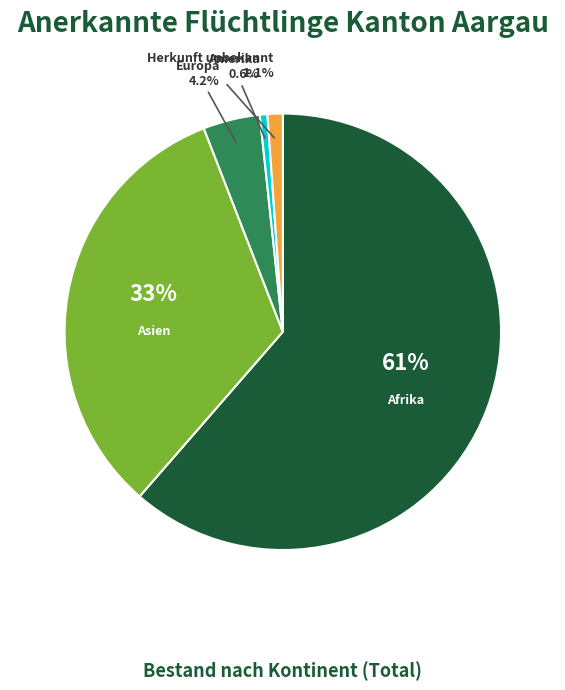

Is there a majority slice in this chart?

Yes